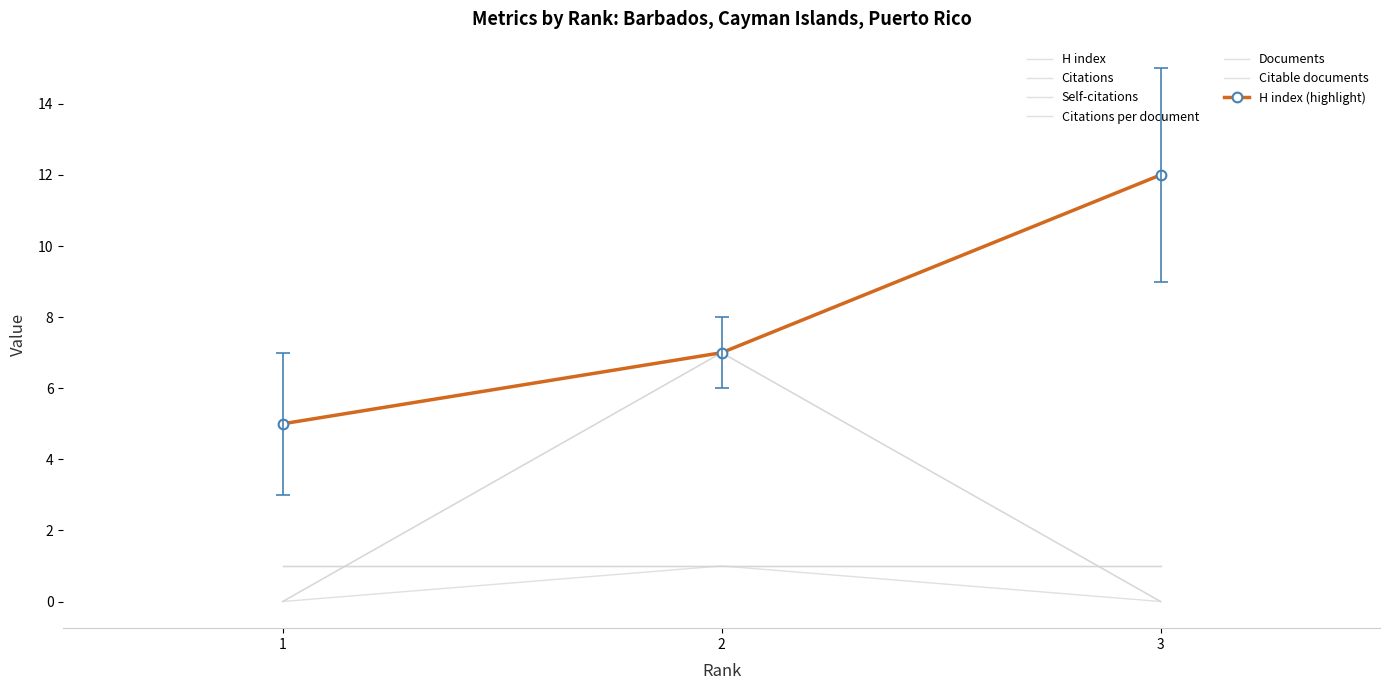

Rank the series by their maximum value, from highest to lowest.

H index, Citations, Citations per document, Self-citations